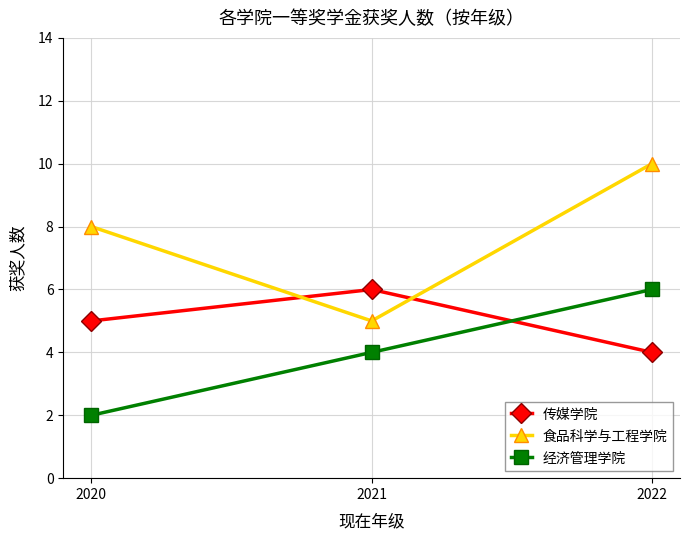

The value of 食品科学与工程学院 at 2020 is 12. True or false?

False